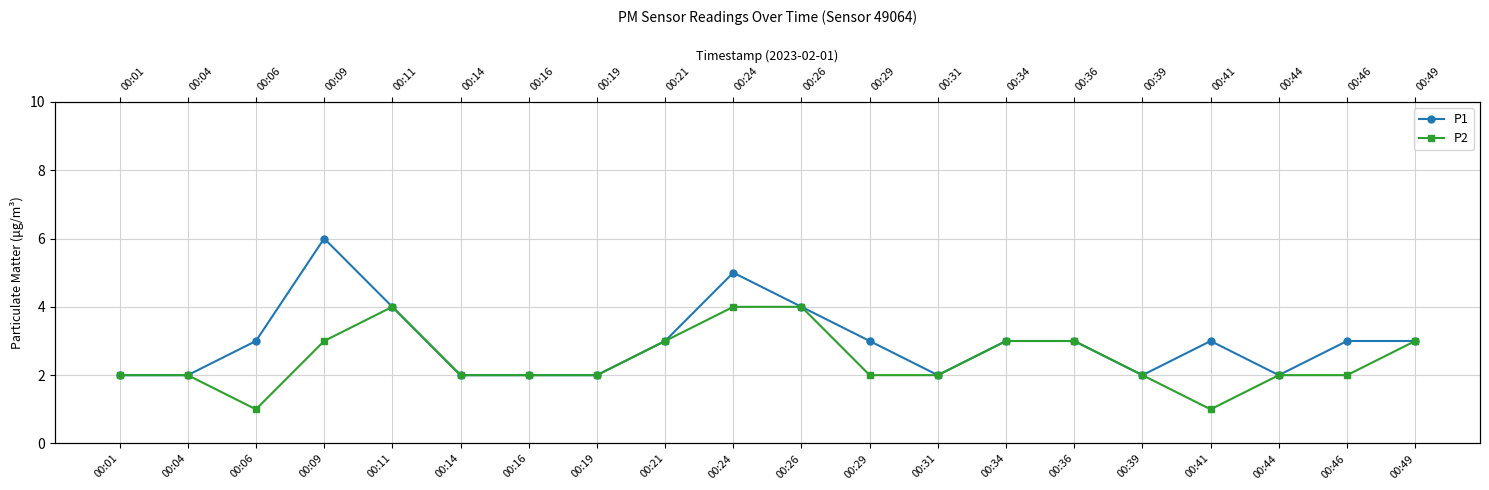

What is the sum of all P2 values?

49